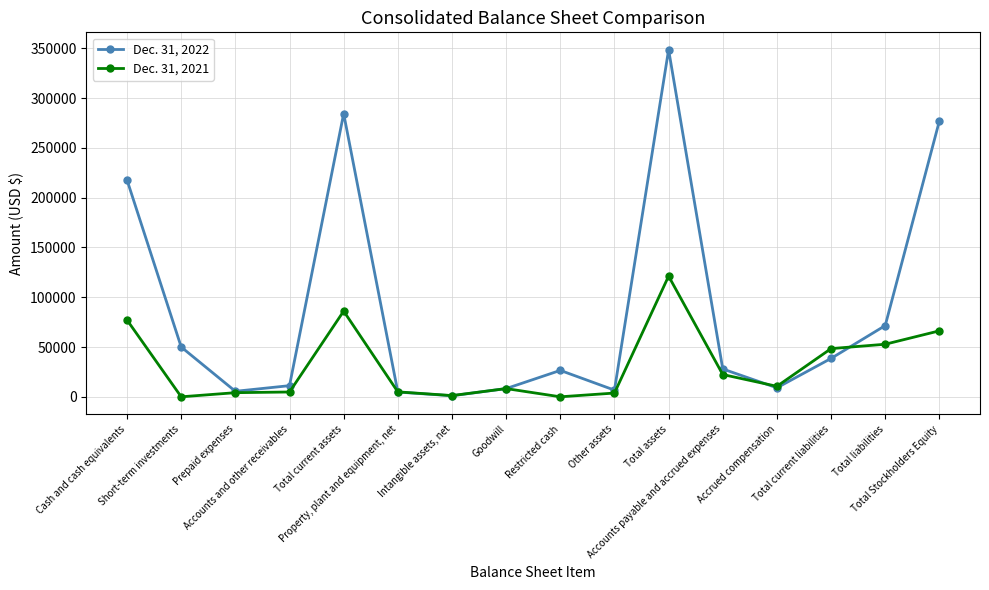

What is the sum of all Dec. 31, 2021 values?

511960